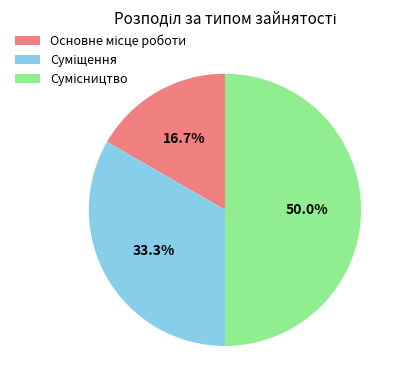

Is it true that Сумісництво is 50% of the pie?

True